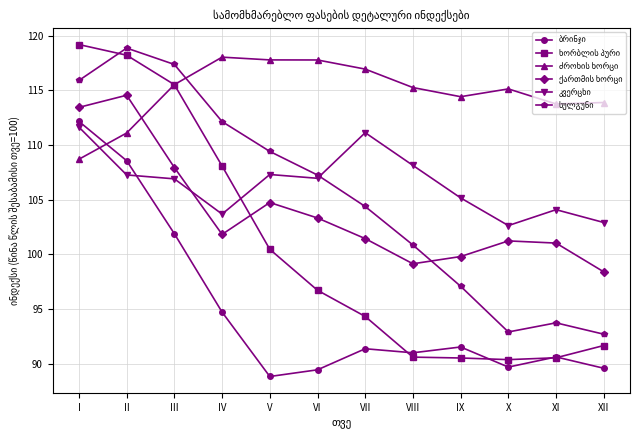

What is the minimum value shown in the chart?

88.8